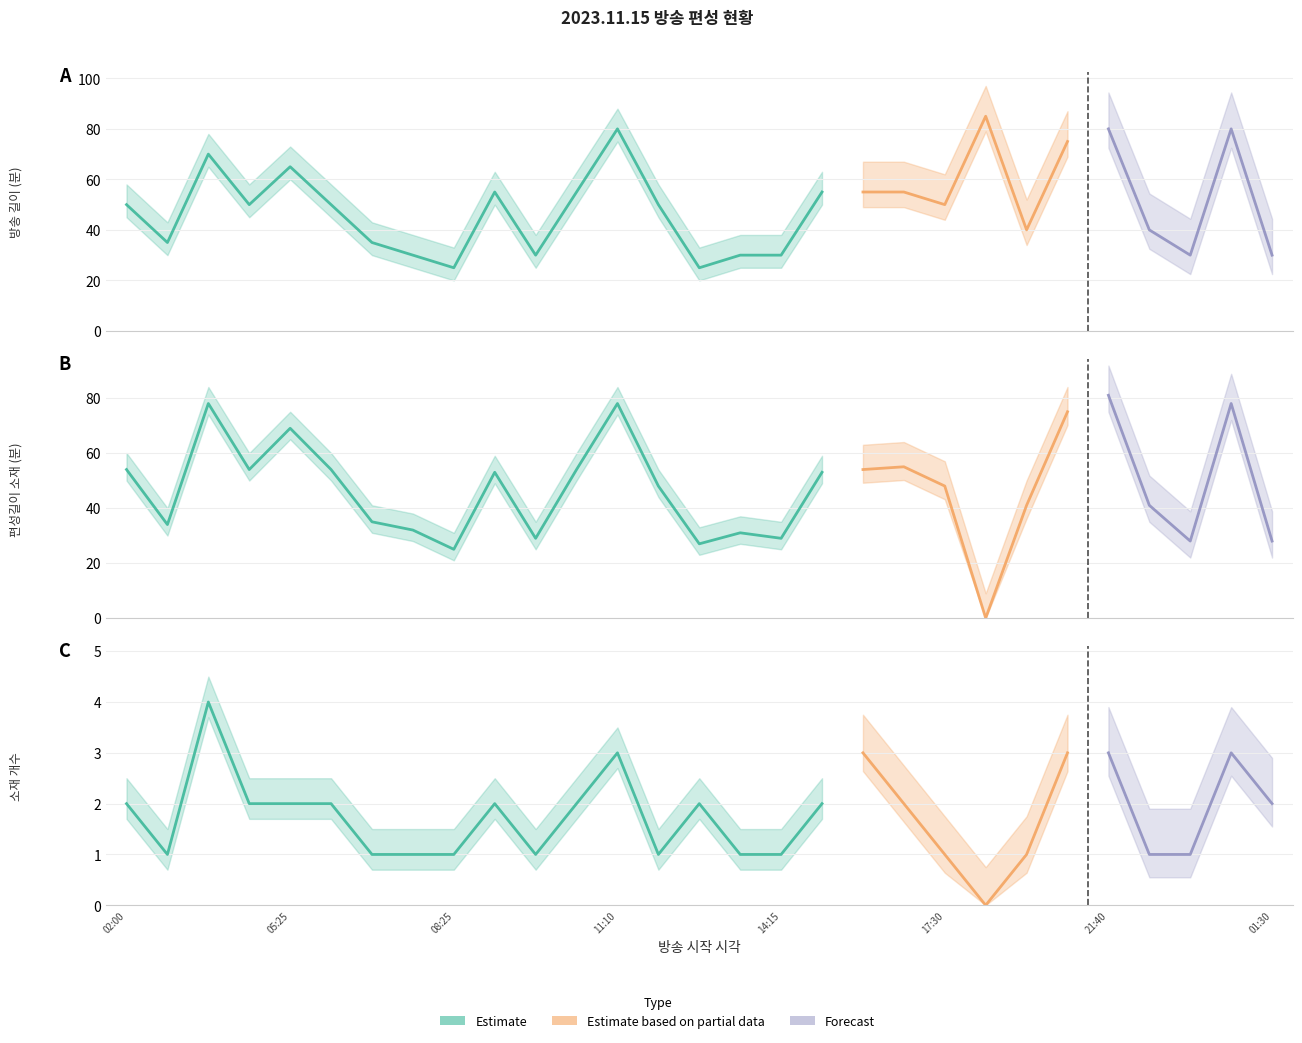

Reading right to left, what are all the values shown in this chart?

길이: 30	80	30	40	80	75	40	85	50	55	55	55	30	30	25	50	80	55	30	55	25	30	35	50	65	50	70	35	50
편성길이(소재): 28	78	28	41	81	75	41	0	48	55	54	53	29	31	27	48	78	54	29	53	25	32	35	54	69	54	78	34	54
소재개수: 2	3	1	1	3	3	1	0	1	2	3	2	1	1	2	1	3	2	1	2	1	1	1	2	2	2	4	1	2